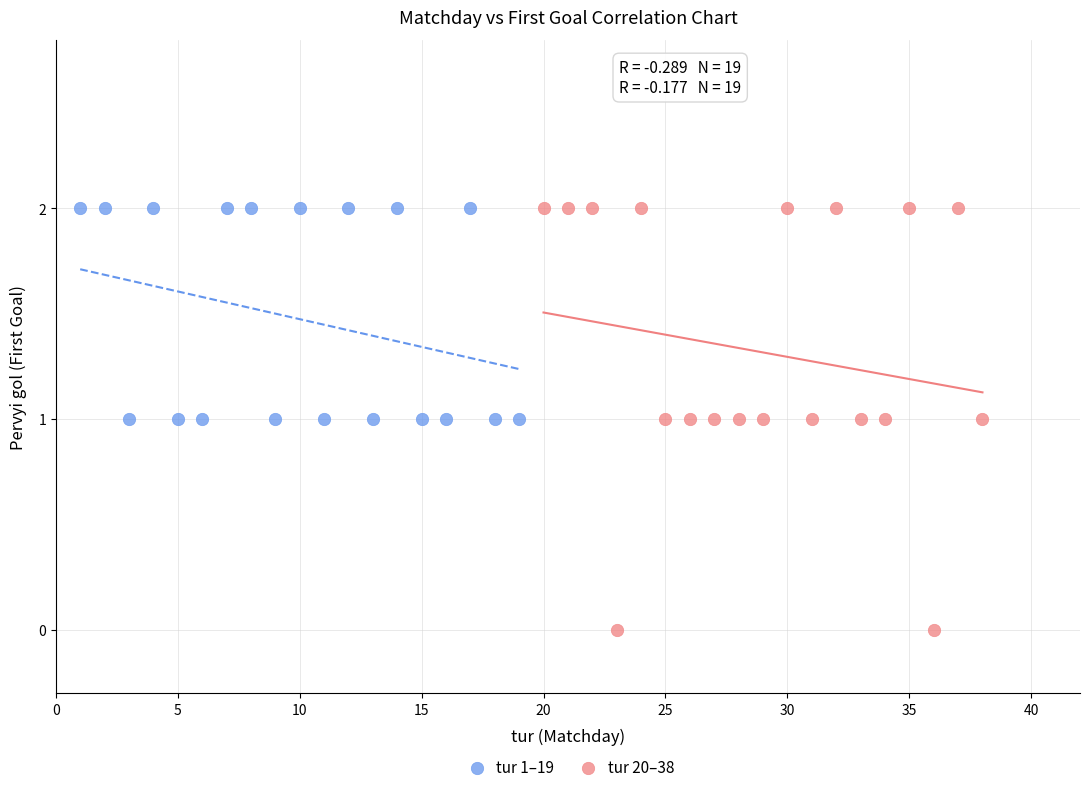

Which series reaches the minimum Y coordinate?

tur 20–38